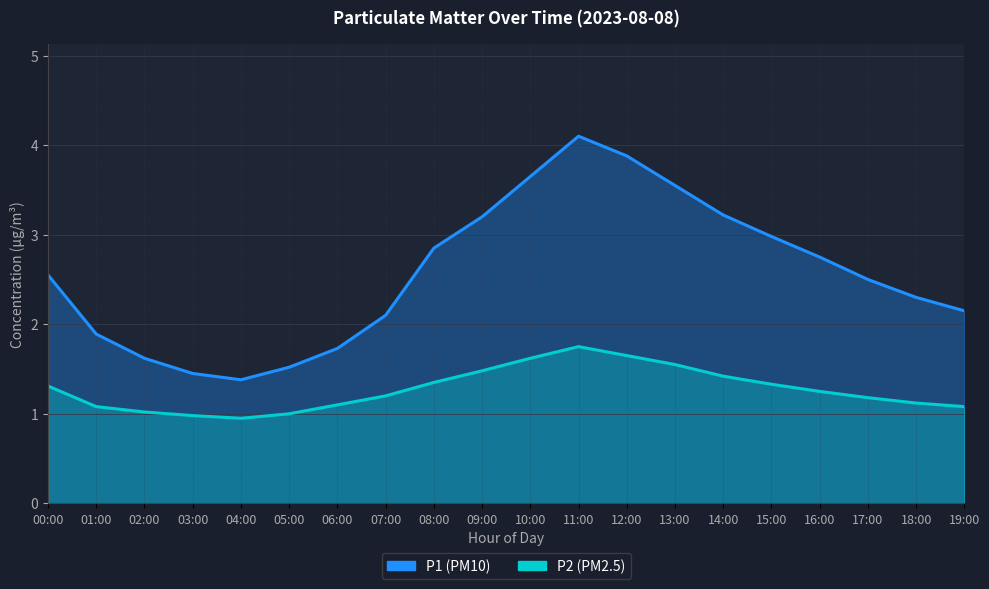

Rank the categories by P1 value from lowest to highest.

04:00, 03:00, 05:00, 02:00, 06:00, 01:00, 07:00, 19:00, 18:00, 17:00, 00:00, 16:00, 08:00, 15:00, 09:00, 14:00, 13:00, 10:00, 12:00, 11:00